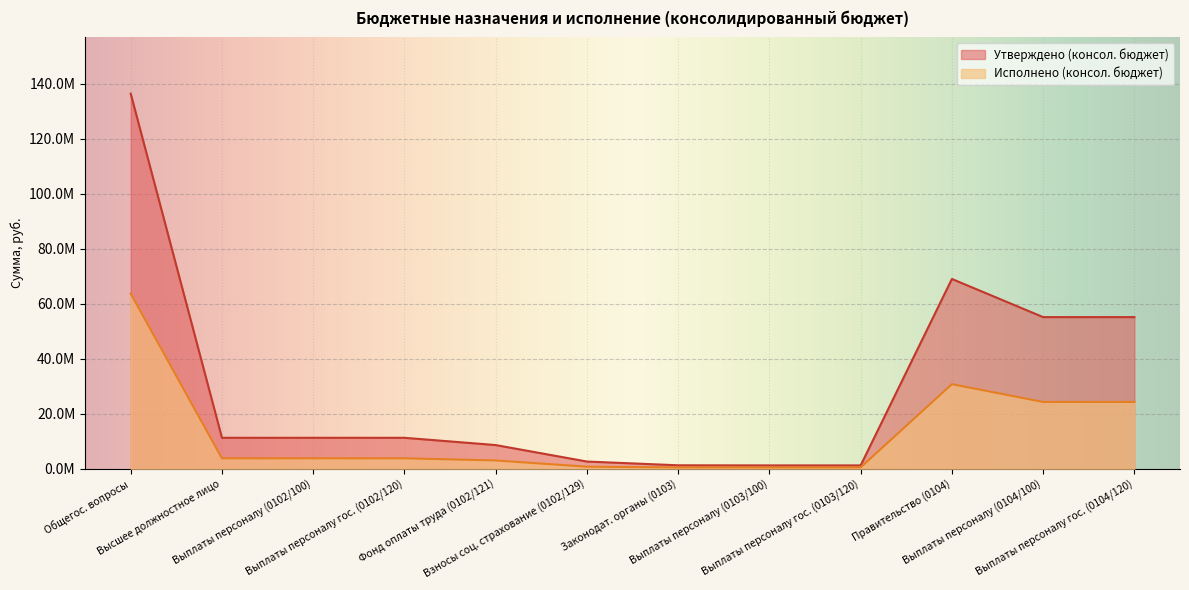

How many interior local peaks does the Утверждено (консол. бюджет) series have?

1